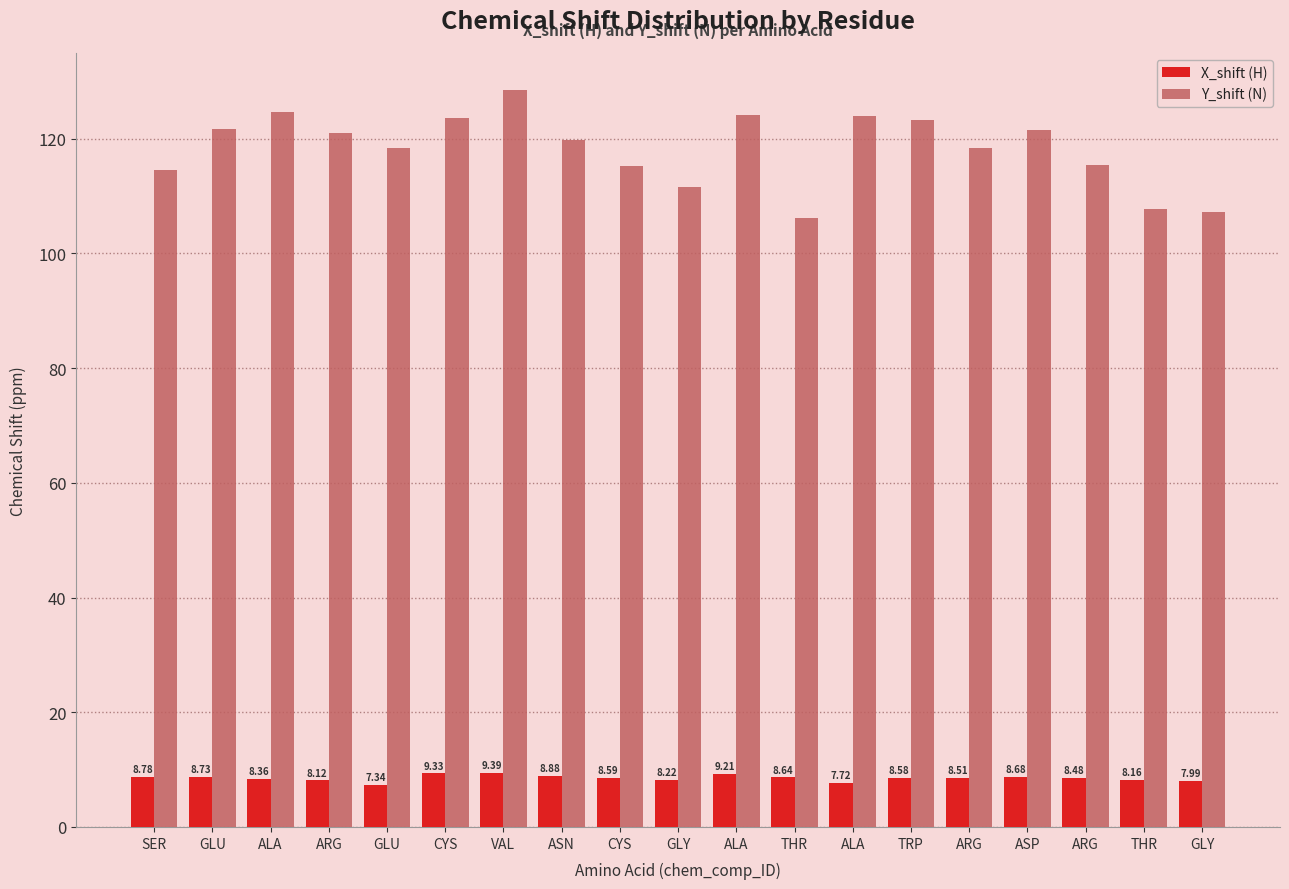

What is the sum of all Y_shift (N) values?

2246.5